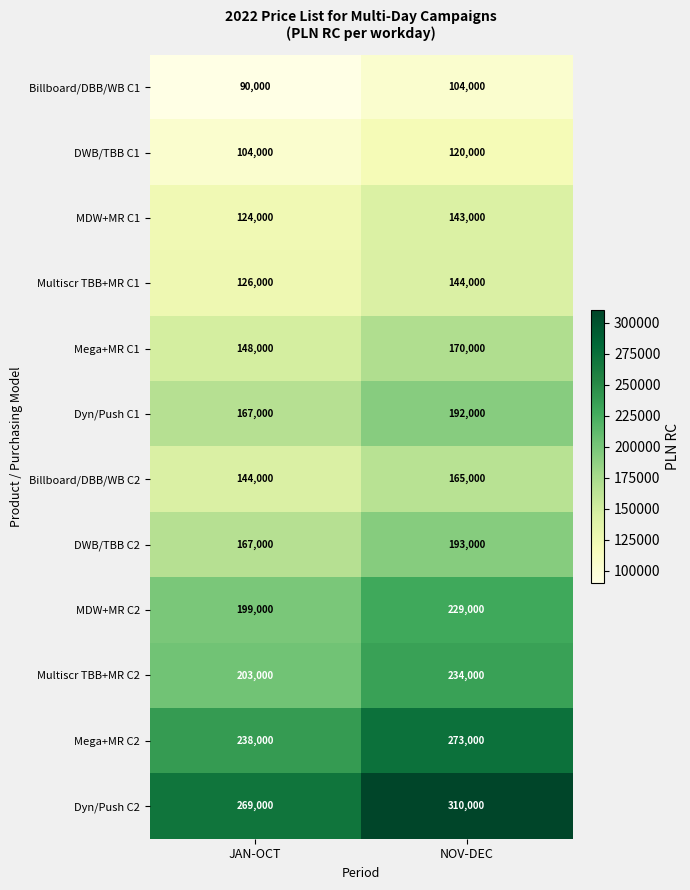

Reading right to left, list all the values displayed in this chart.

Billboard/DBB/WB C1: 104000	90000
DWB/TBB C1: 120000	104000
MDW+MR C1: 143000	124000
Multiscr TBB+MR C1: 144000	126000
Mega+MR C1: 170000	148000
Dyn/Push C1: 192000	167000
Billboard/DBB/WB C2: 165000	144000
DWB/TBB C2: 193000	167000
MDW+MR C2: 229000	199000
Multiscr TBB+MR C2: 234000	203000
Mega+MR C2: 273000	238000
Dyn/Push C2: 310000	269000